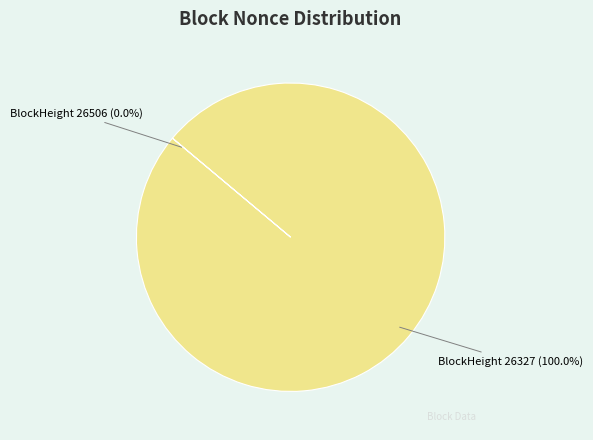

What is the largest slice in the pie chart?

BlockHeight 26327 (100.0%)